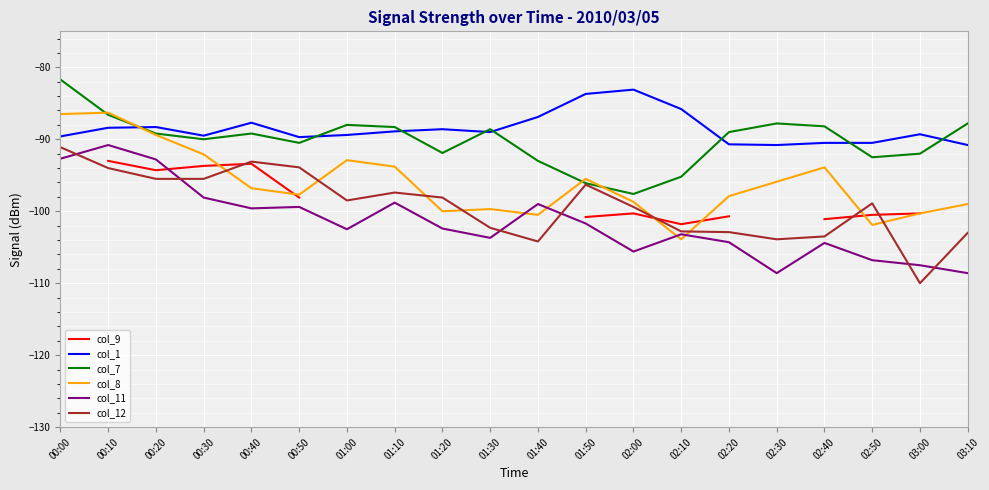

What are all the series names shown in the legend?

col_9, col_1, col_7, col_8, col_11, col_12